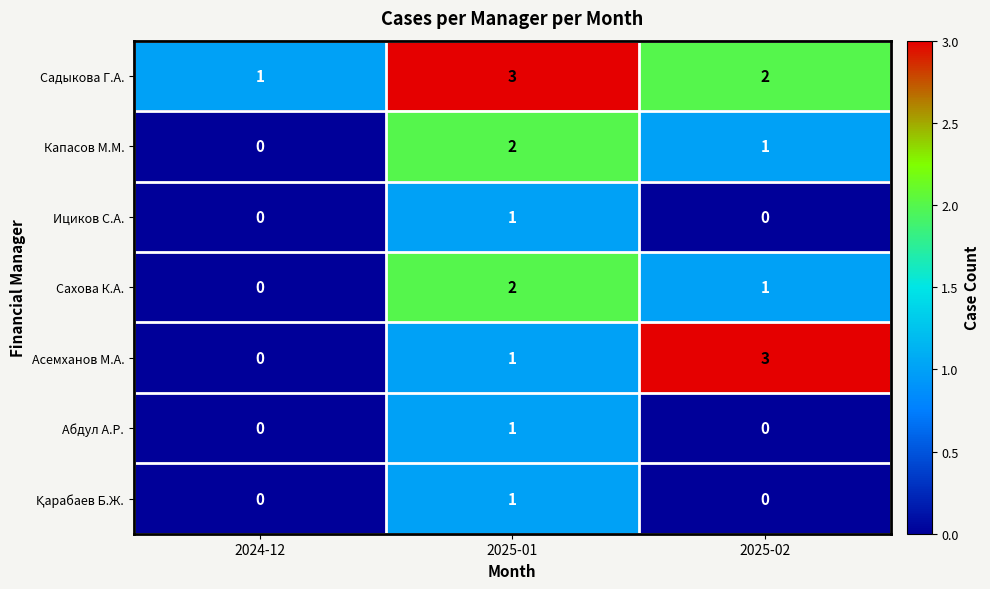

Count the Сахова К.А. values in the range 0 to 2.

3